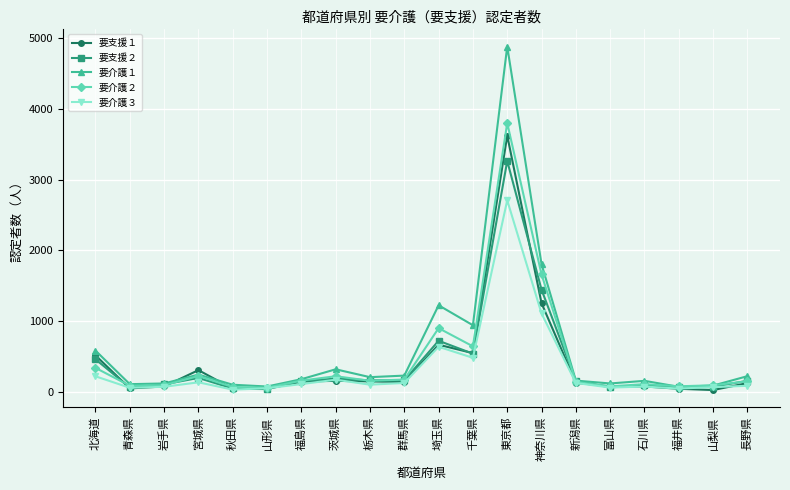

What is the spread (max minus min) of values at 東京都?

2171